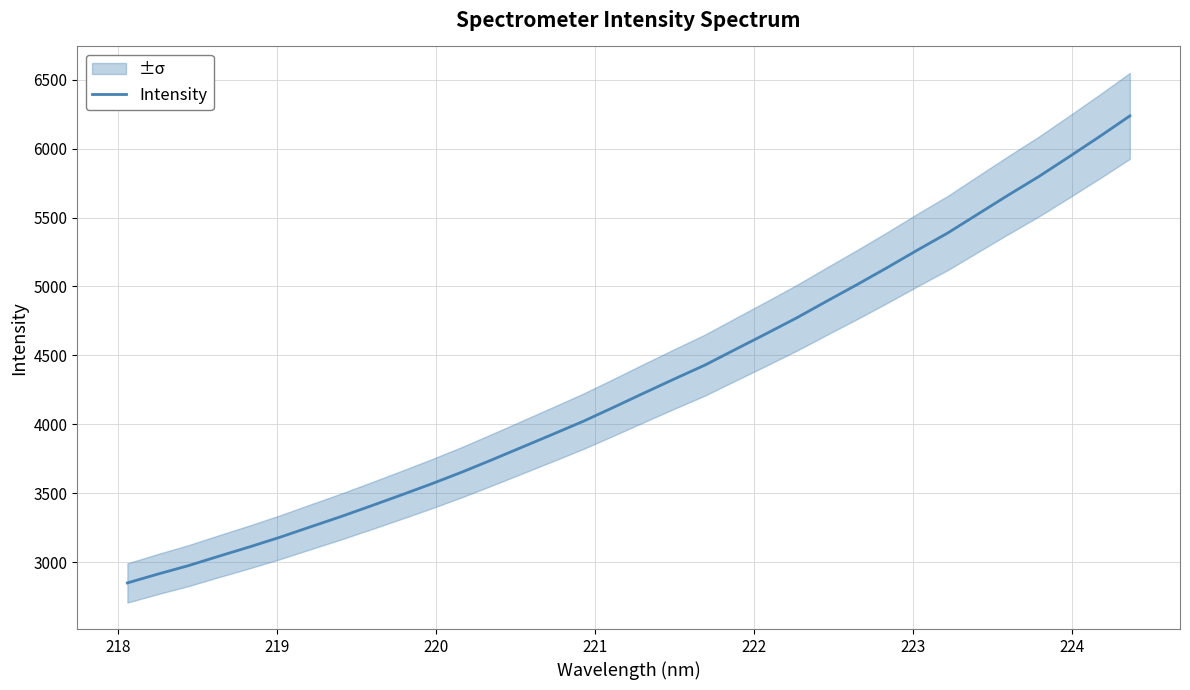

Is it true that the value at 22 is 8289.5?

False